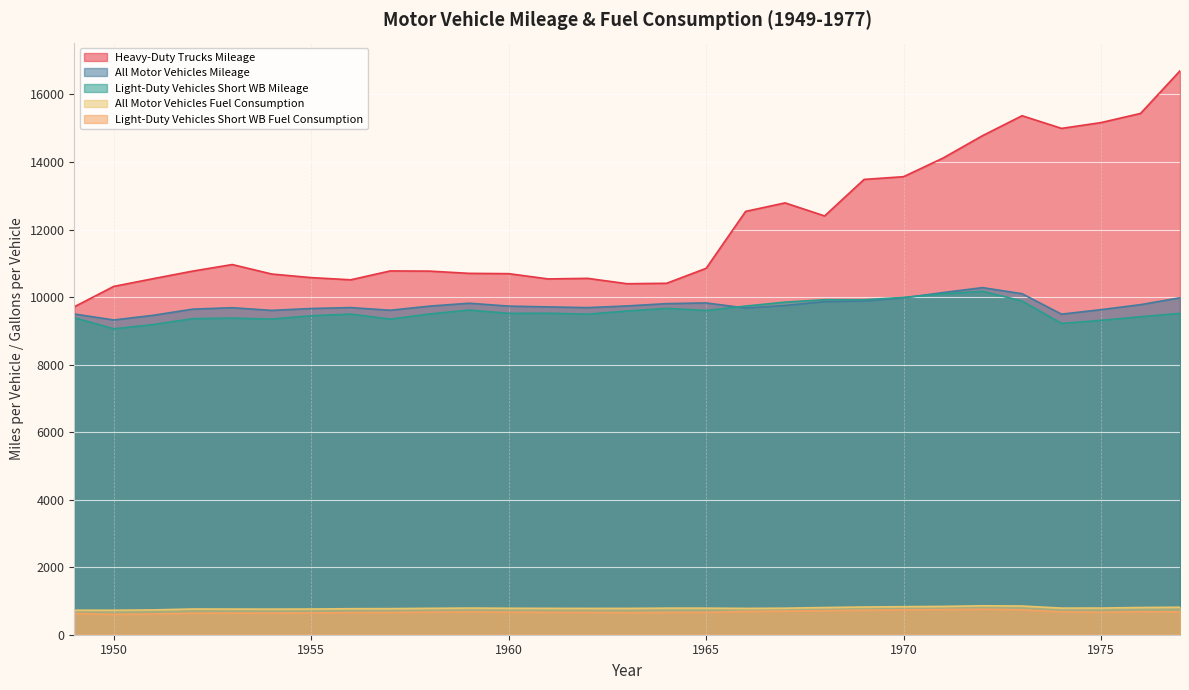

How many lines are shown in the chart?

5